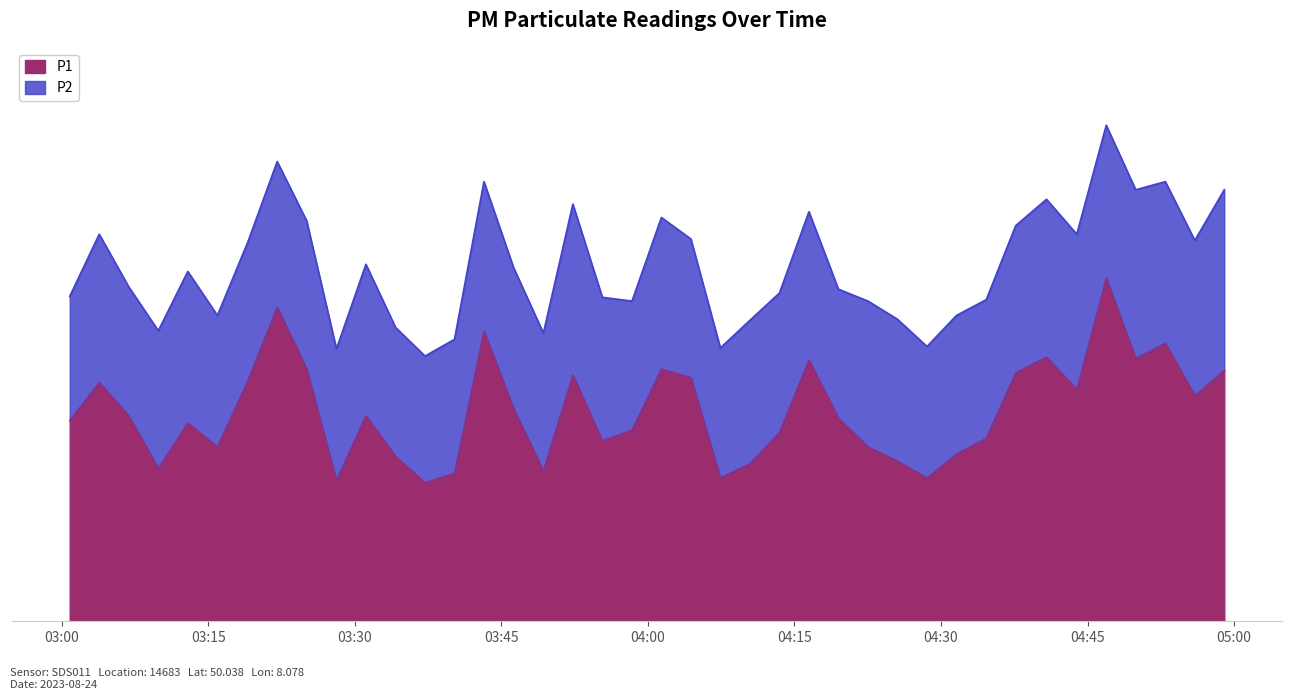

True or false: the data has more than 2 interior local peaks.

True